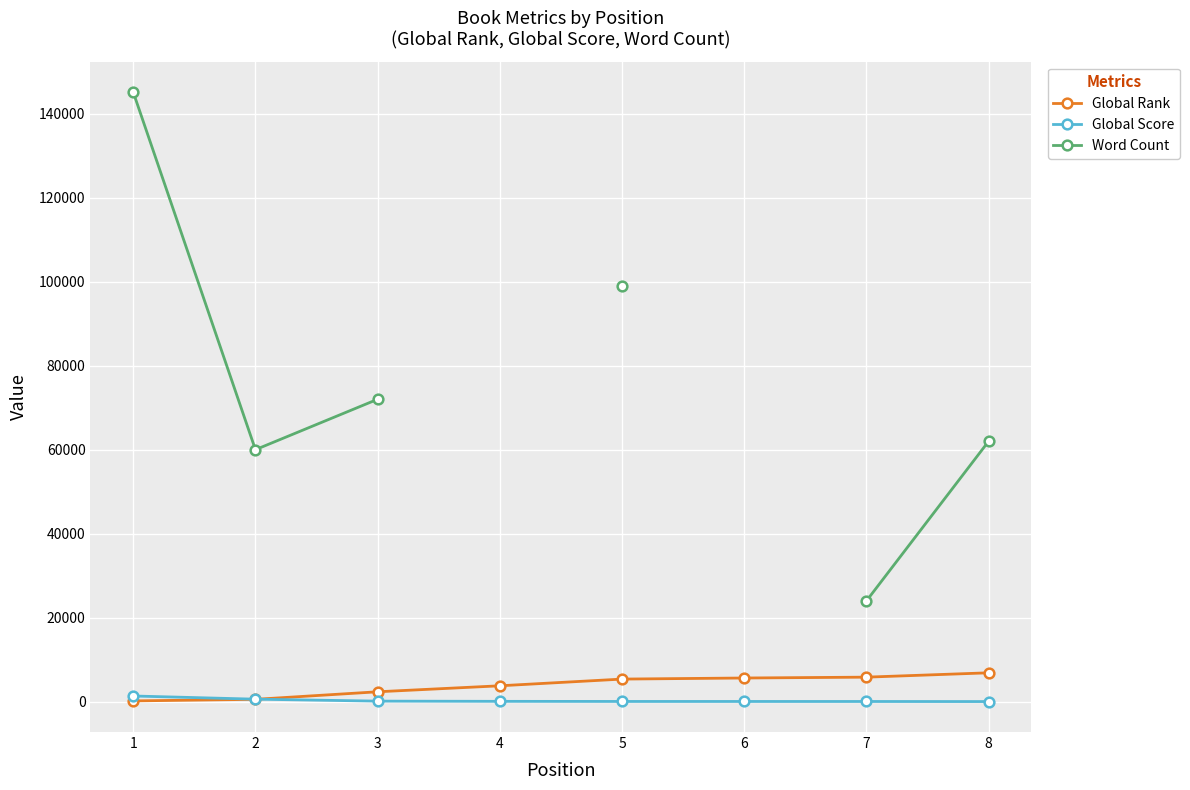

Is the value of Word Count at 6 greater than the value of Global Score at 7?

No